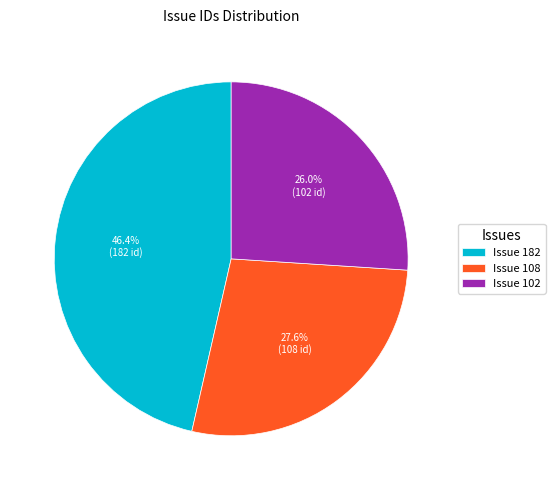

Which has a higher value, Issue 182 or Issue 108?

Issue 182